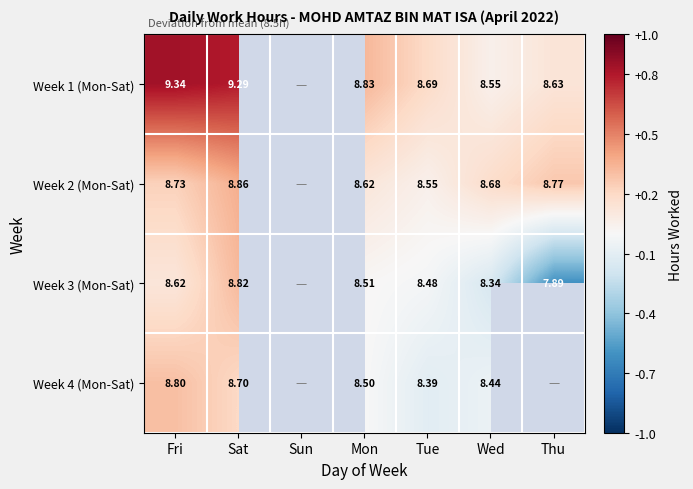

What is the maximum value shown in the chart?

9.3